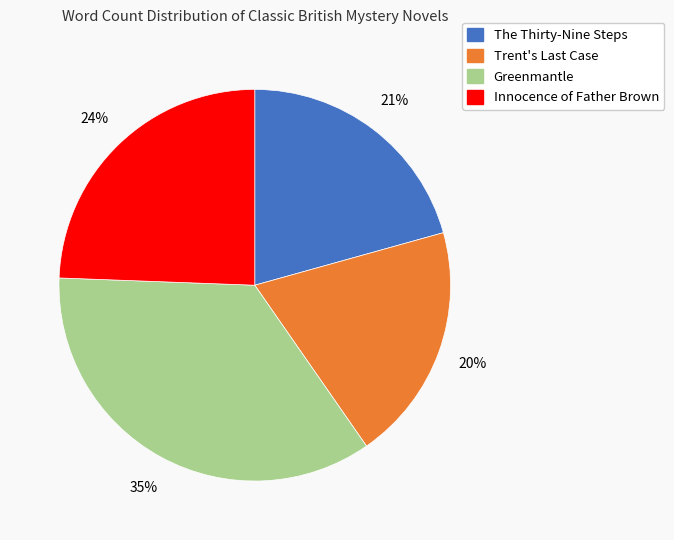

Is there a majority slice in this chart?

No